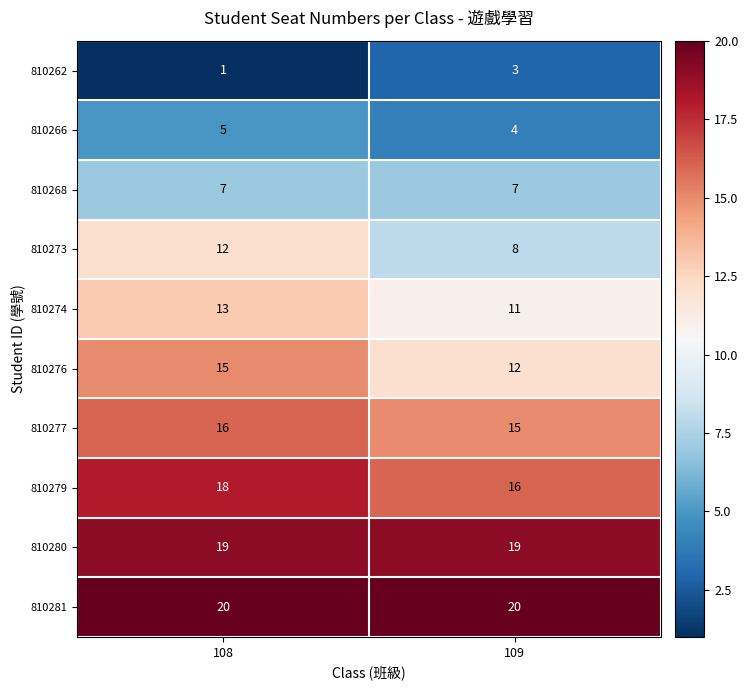

Which series has the widest spread of values?

810273